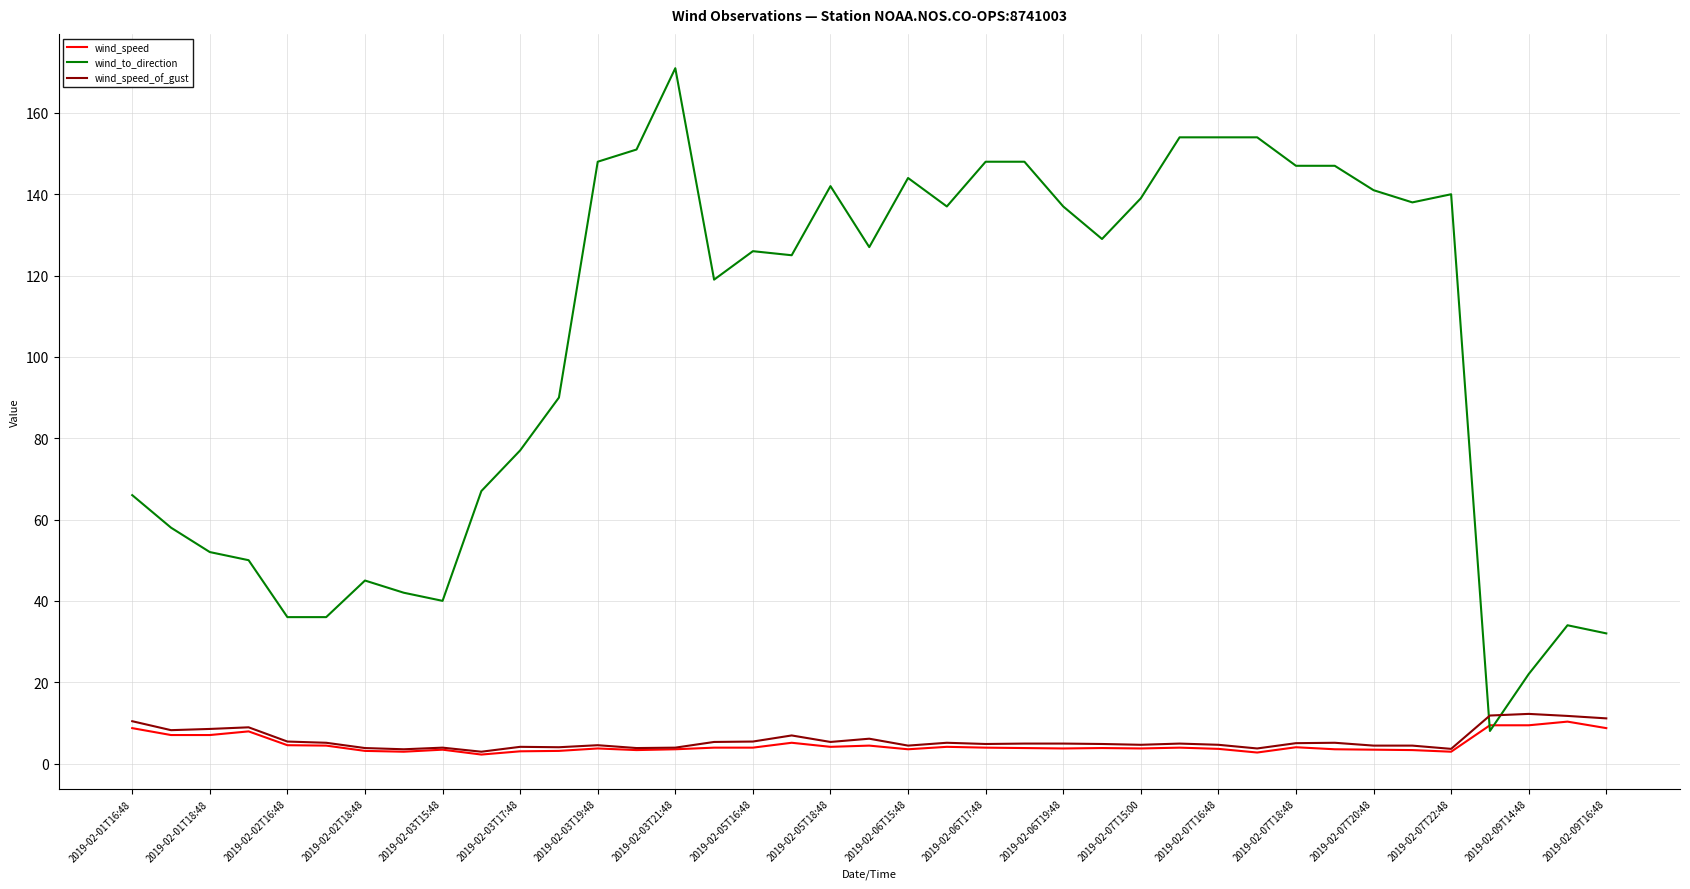

Which series has the largest total across all categories?

wind_to_direction